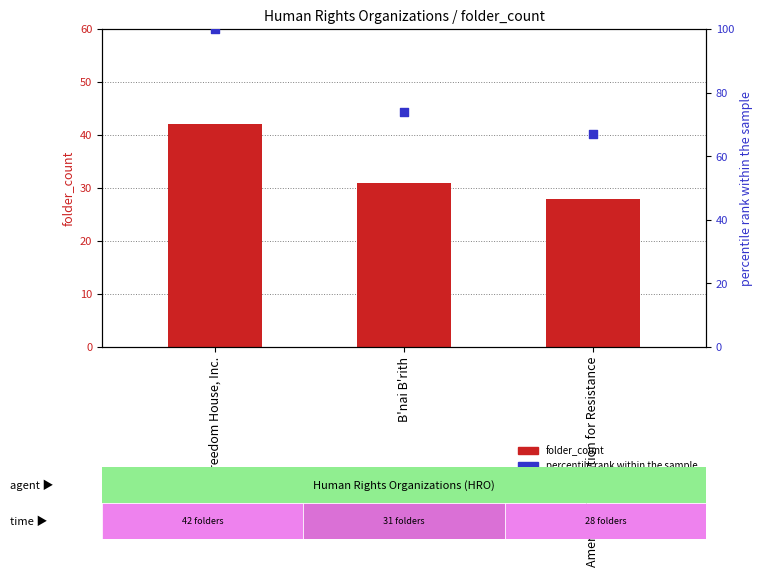

Which series has the largest total across all categories?

percentile rank within the sample